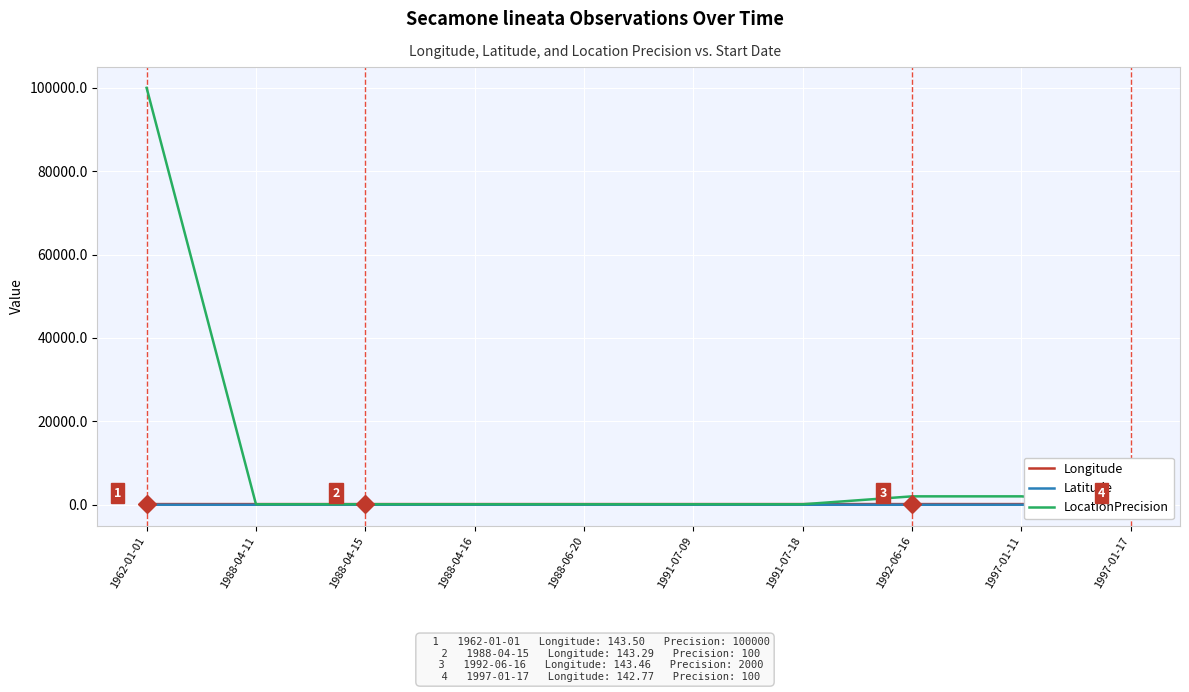

What is the minimum value for LocationPrecision?

100.0